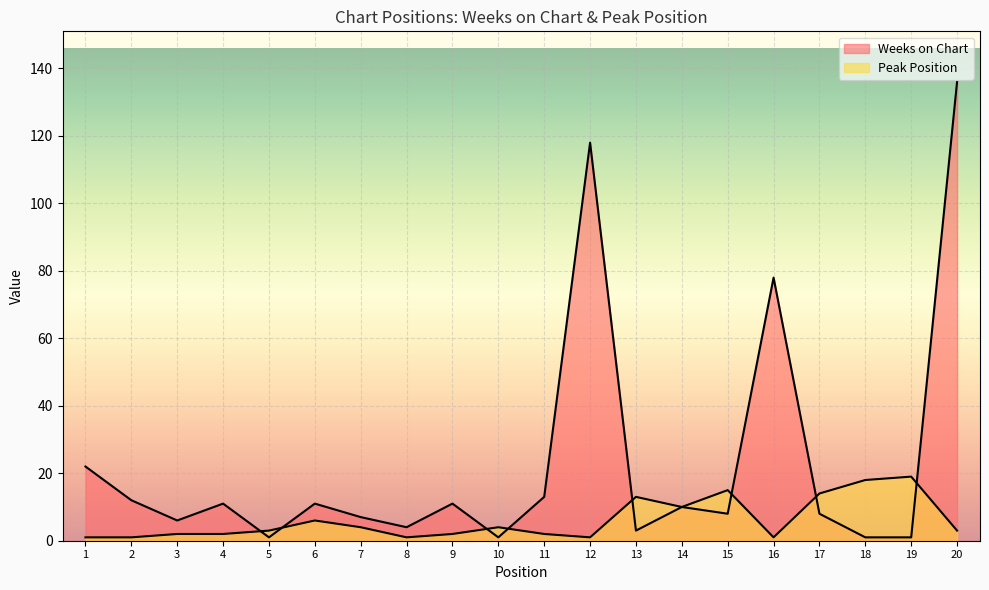

Reading left to right, what are all the values shown in this chart?

Weeks on Chart: 1=22	2=12	3=6	4=11	5=1	6=11	7=7	8=4	9=11	10=1	11=13	12=118	13=3	14=10	15=8	16=78	17=8	18=1	19=1	20=136
Peak Position: 1=1	2=1	3=2	4=2	5=3	6=6	7=4	8=1	9=2	10=4	11=2	12=1	13=13	14=10	15=15	16=1	17=14	18=18	19=19	20=3